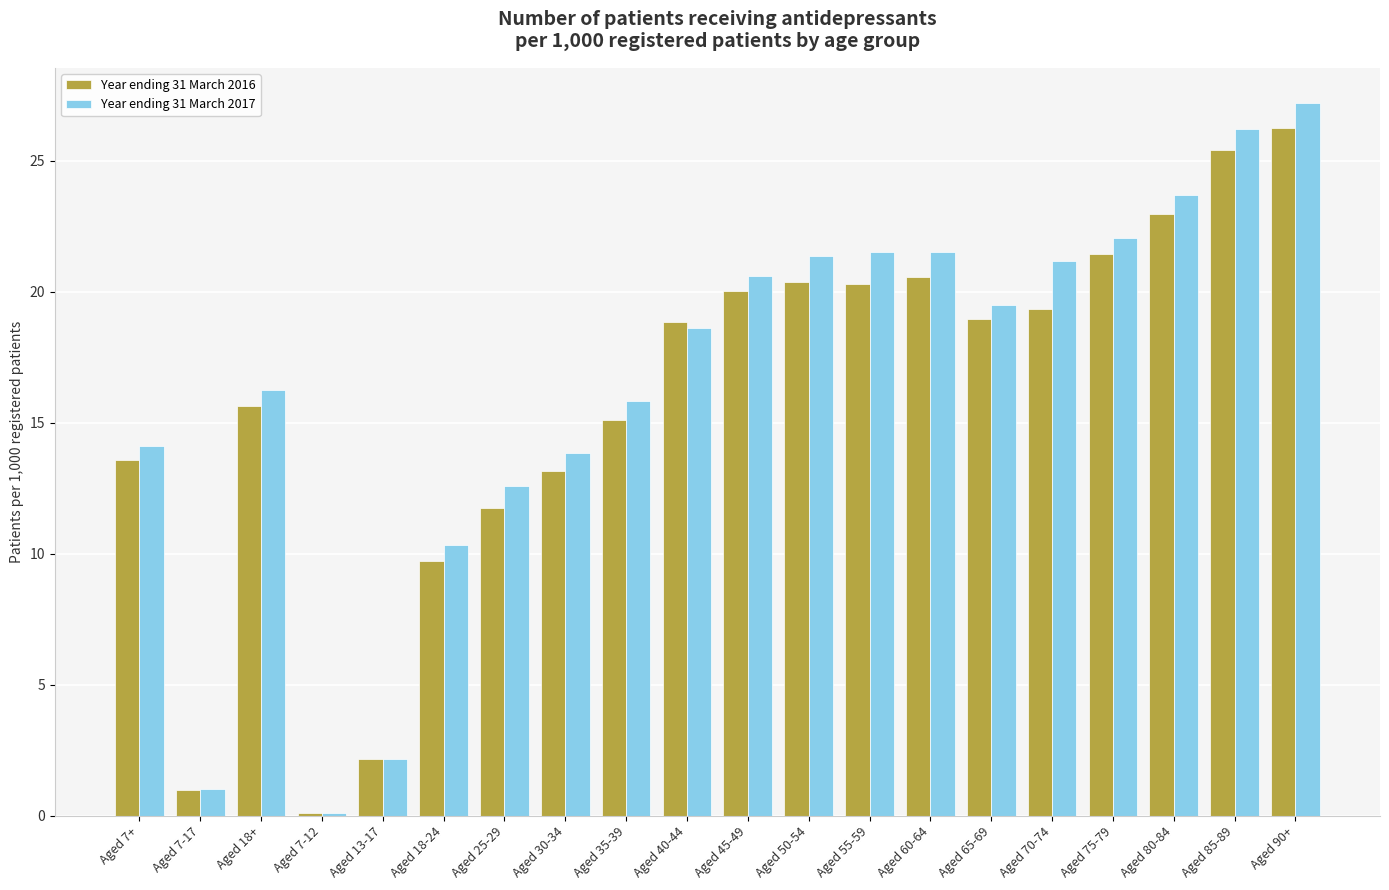

What is the total value across all series at Aged 18+?

31.9